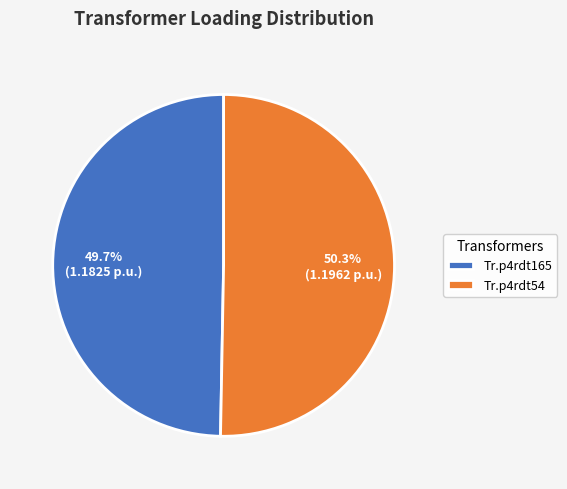

Which category has the biggest portion of the pie?

Tr.p4rdt54